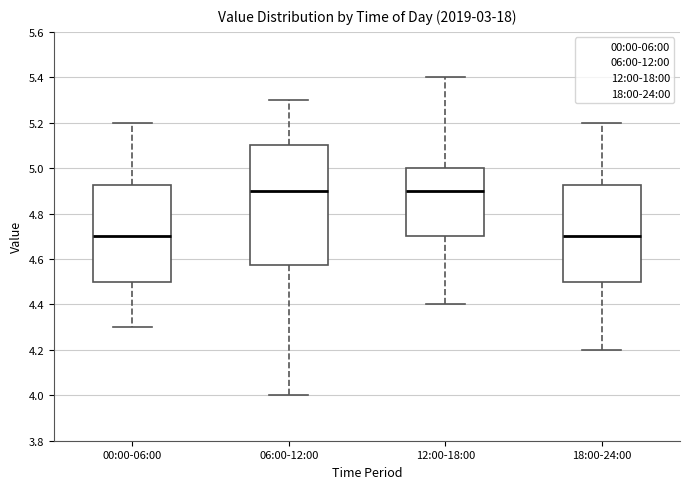

Comparing the boxes themselves (not the whiskers), which one is the tallest?

06:00-12:00